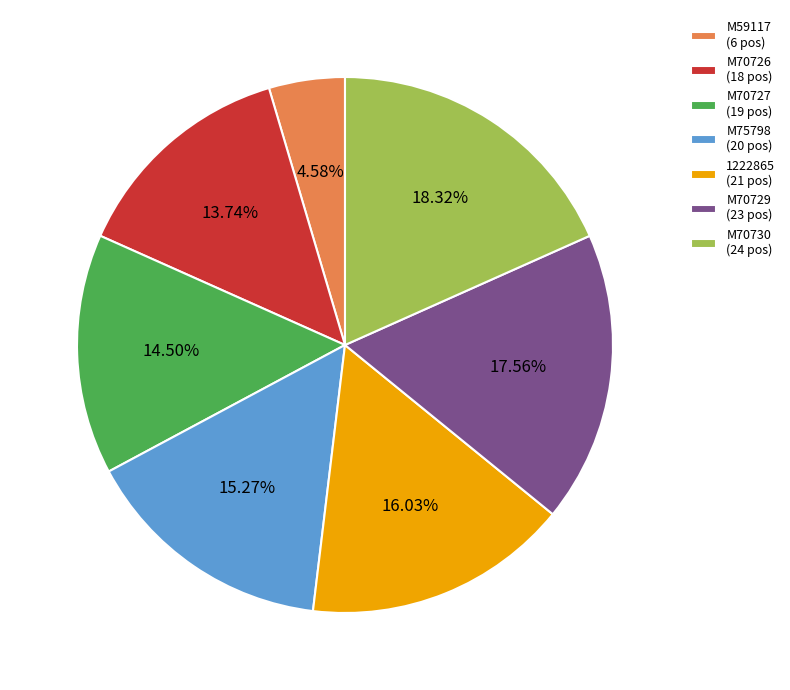

Does any single category account for the majority?

No